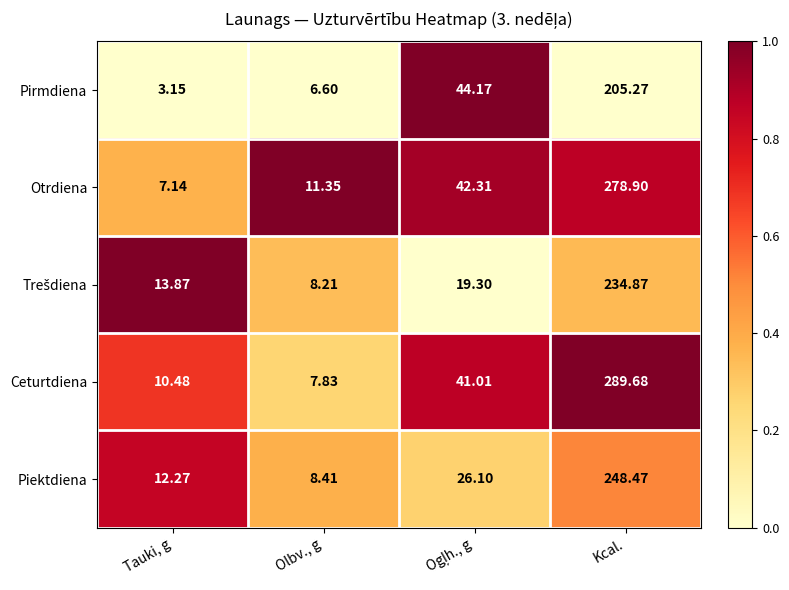

Which series has the widest spread of values?

Ceturtdiena